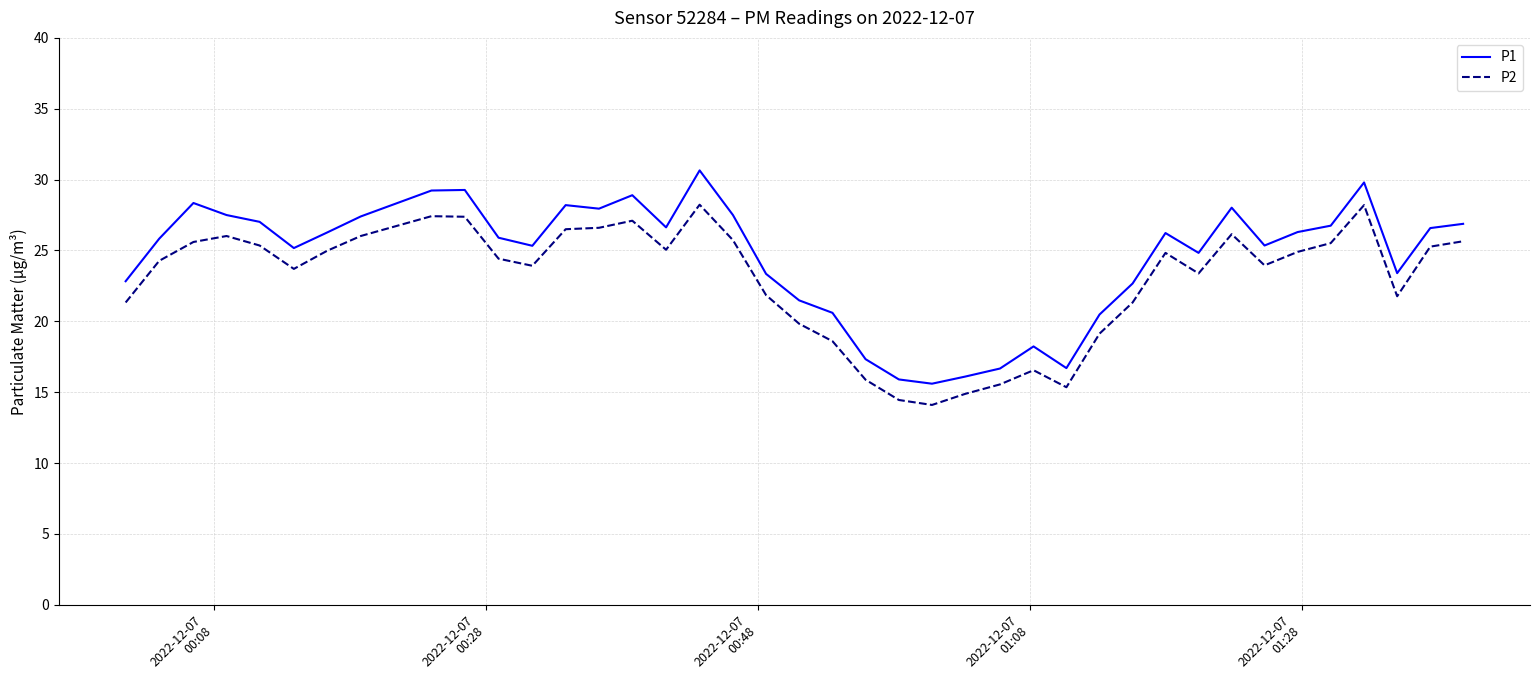

What is the difference between the maximum and minimum values in the P2 series?

14.1